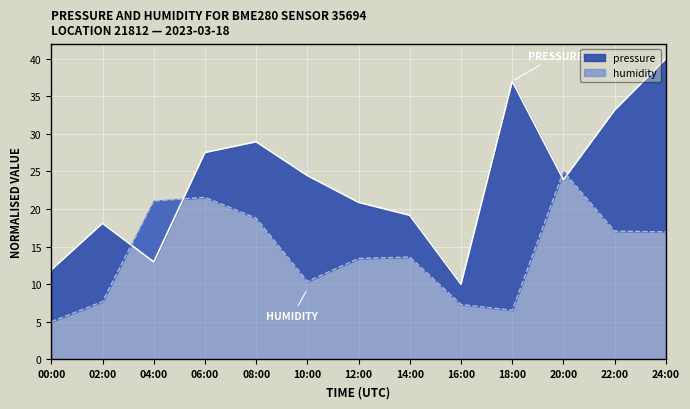

At 20:00, list the series in order from smallest to largest.

pressure, humidity